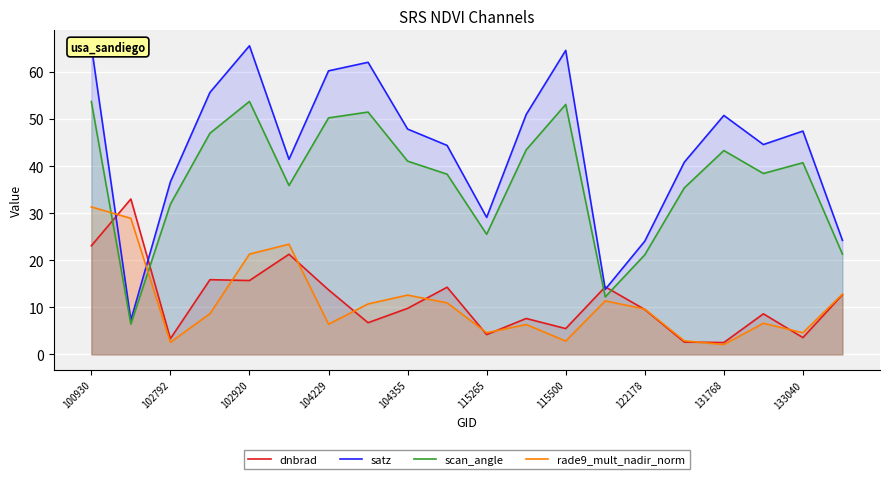

At which category is the sum across all series the highest?

100930